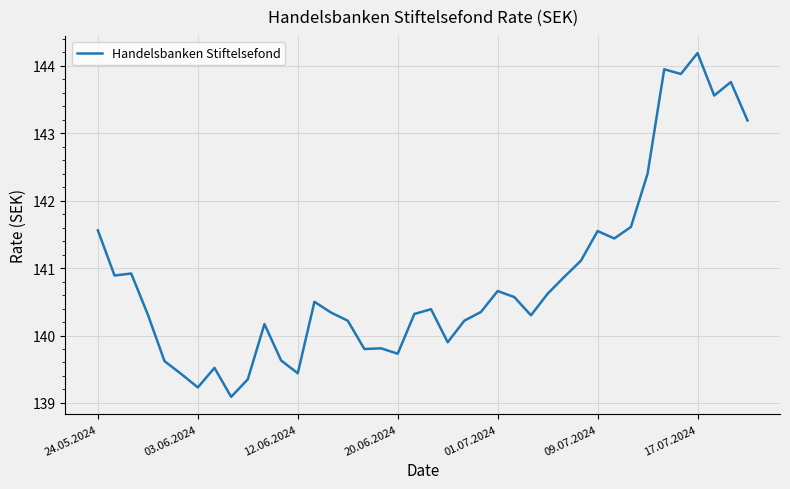

Is this an area chart (filled region under the line)?

No